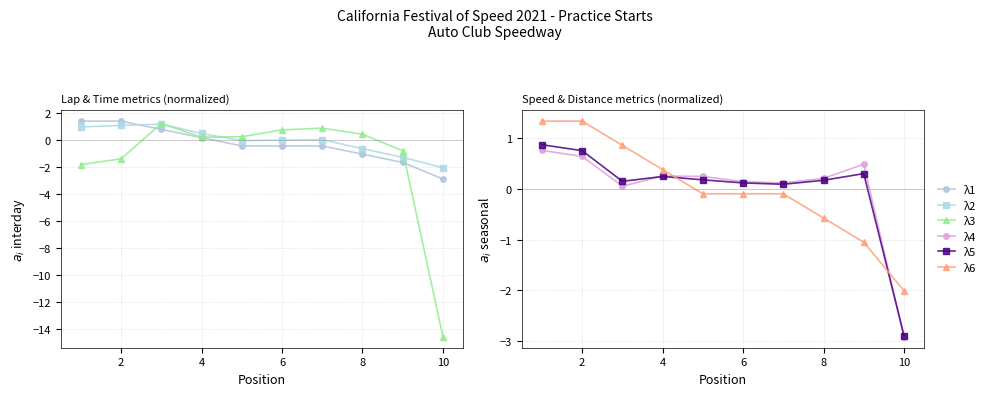

How many data points does each series have?

10